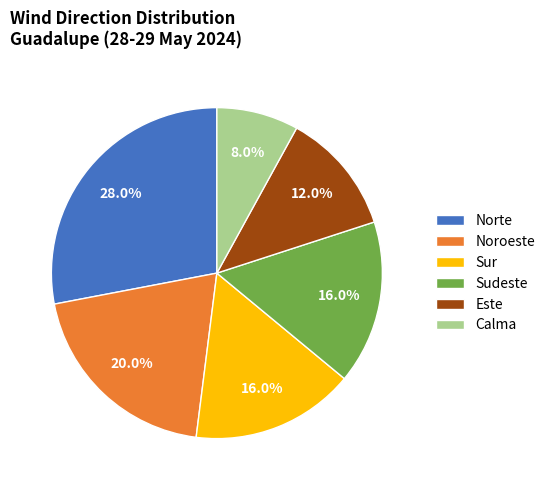

Does any single category account for the majority?

No